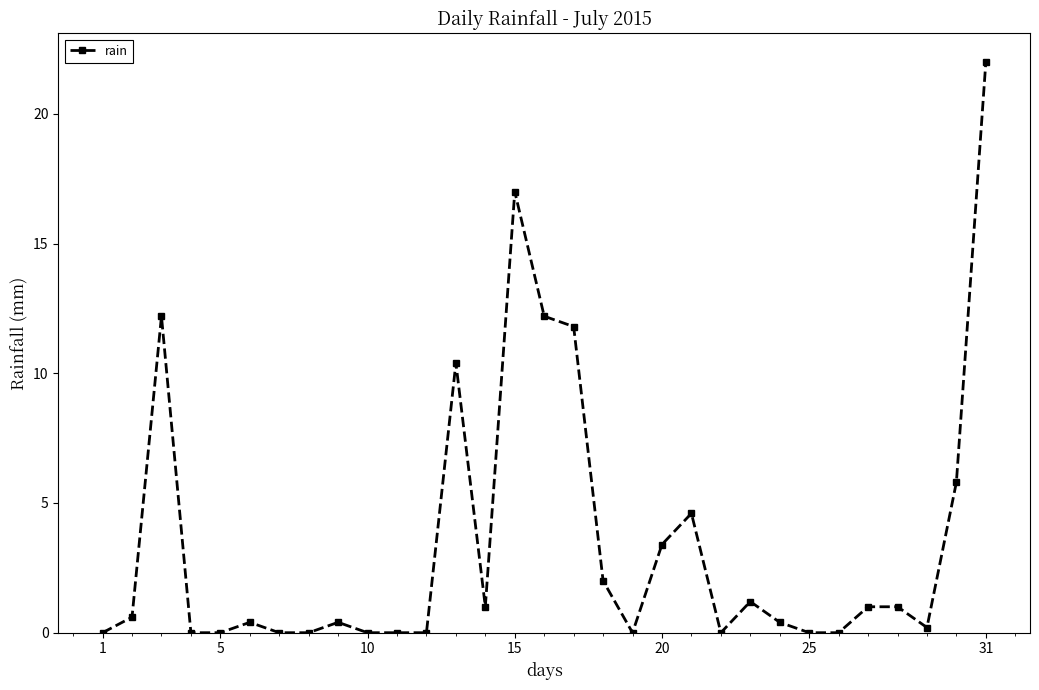

What is the difference between the maximum and second lowest values?

22.0